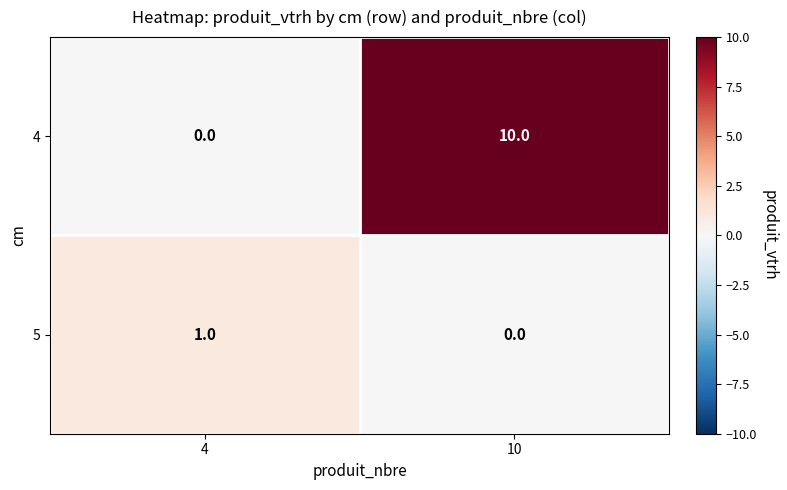

Where is 4 nearest to the value 5?

4